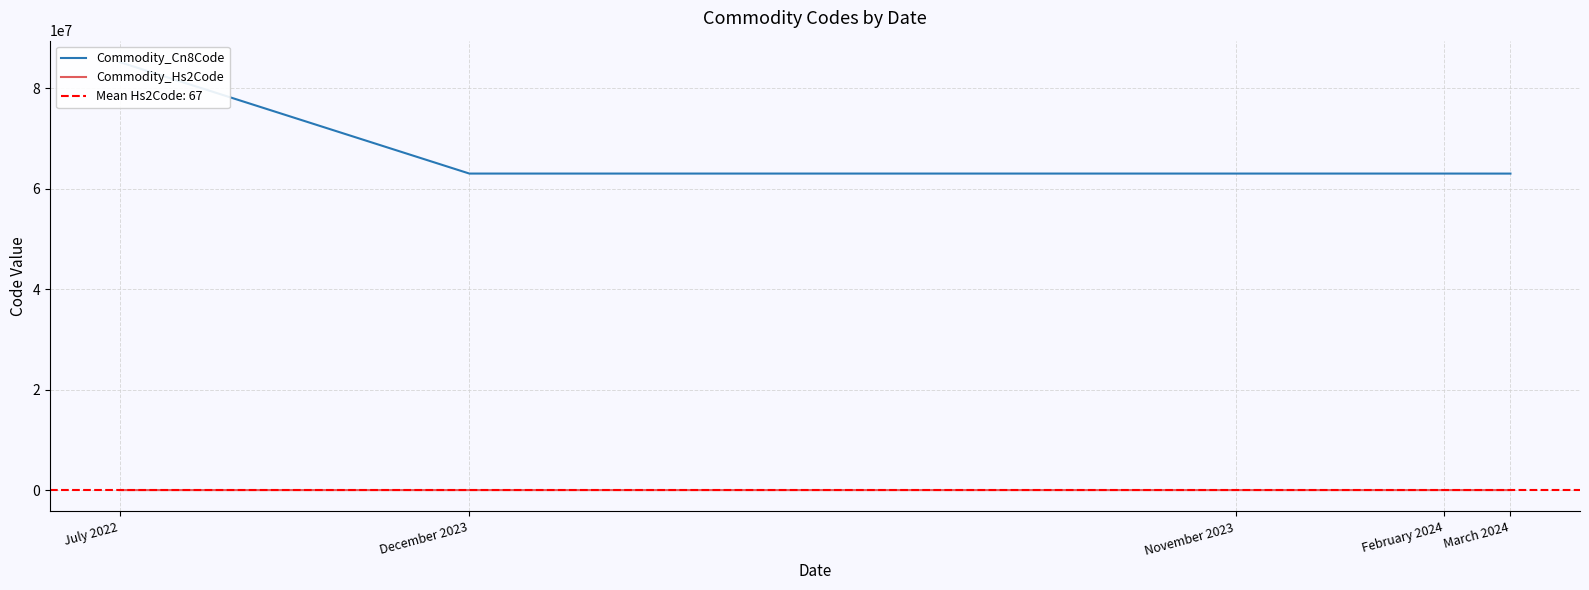

How many lines are shown in the chart?

2